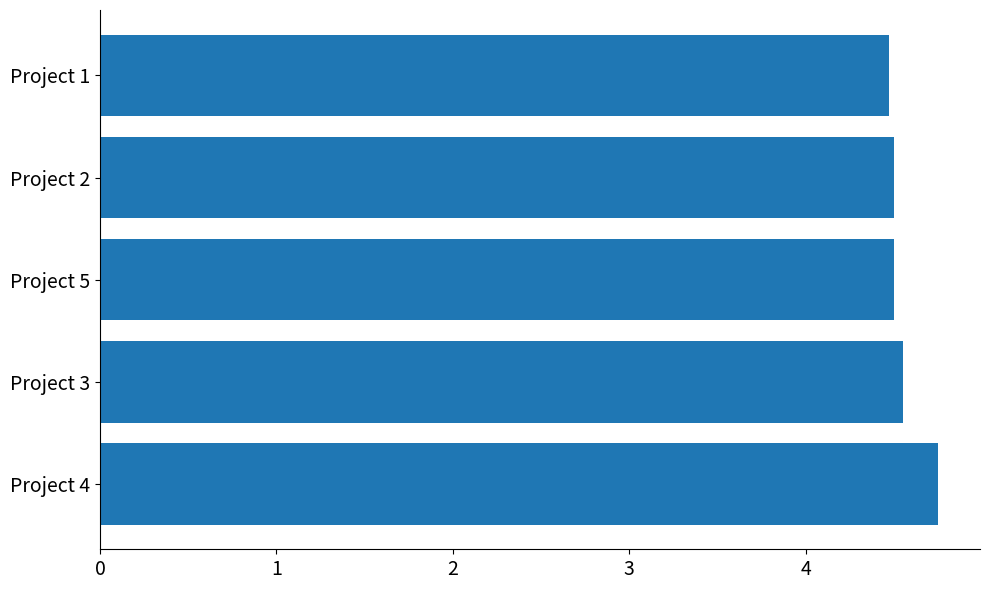

What is the average value?

4.6